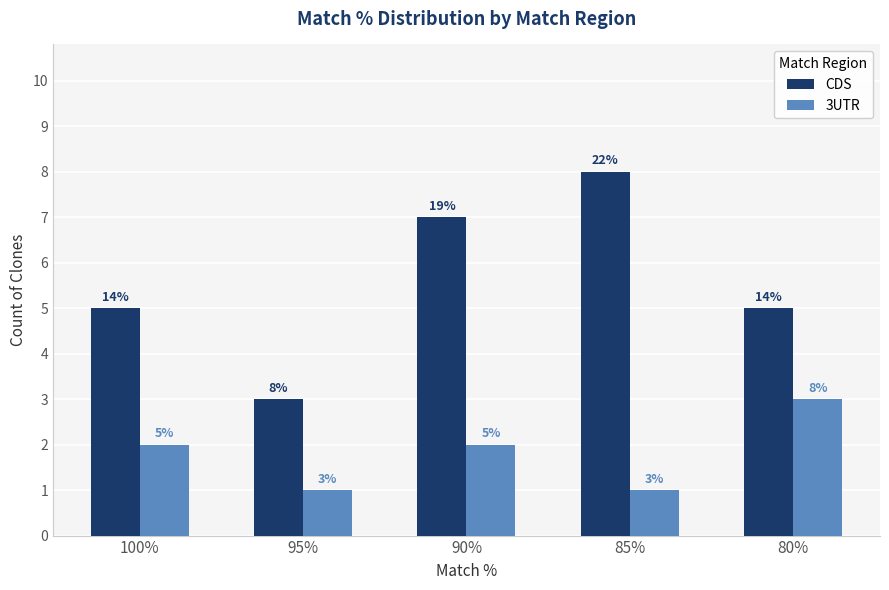

How many CDS values are between 5 and 7?

3